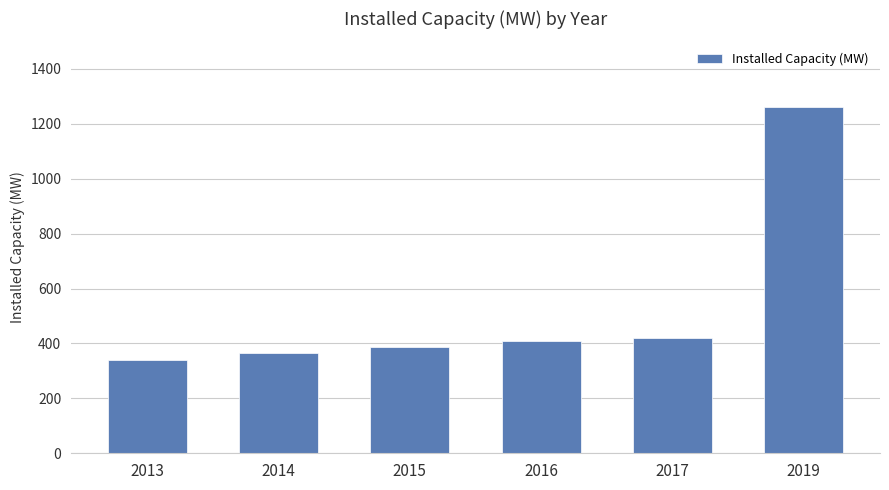

Approximately how many times larger is the value at 2019 compared to 2014?

3.5